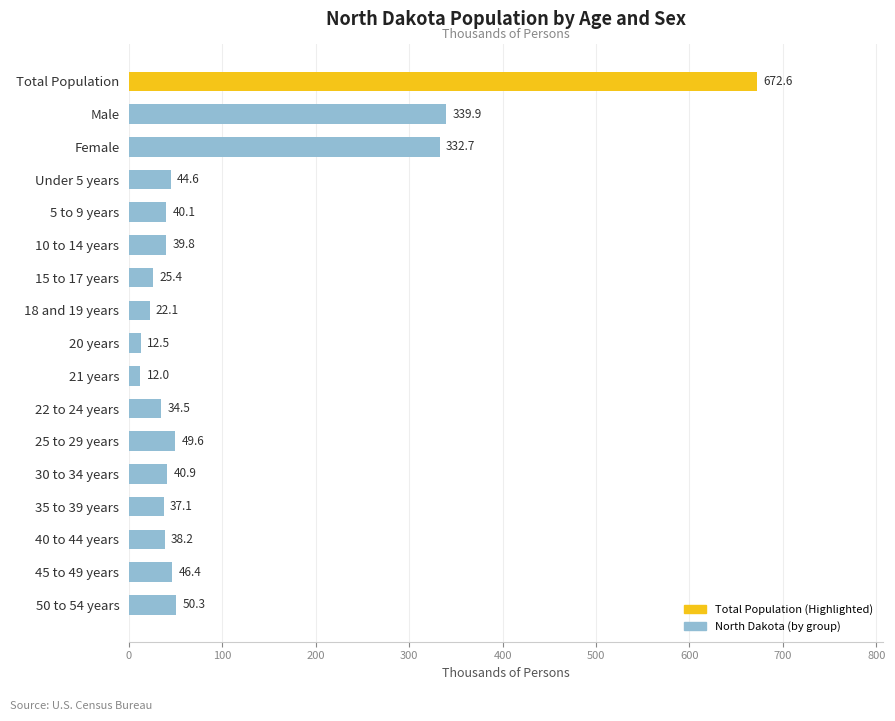

Which has a higher value, 20 years or Female?

Female